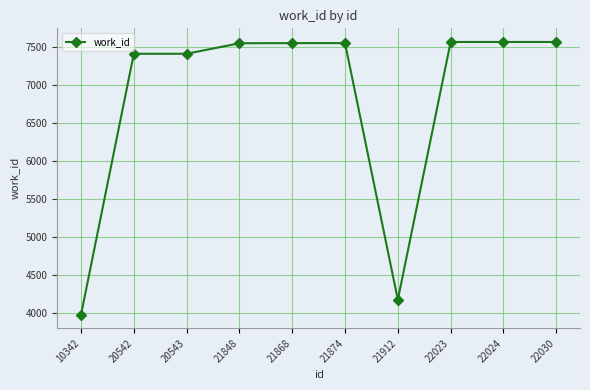

What is the ratio of the value at 21848 to the value at 22023?

1.0